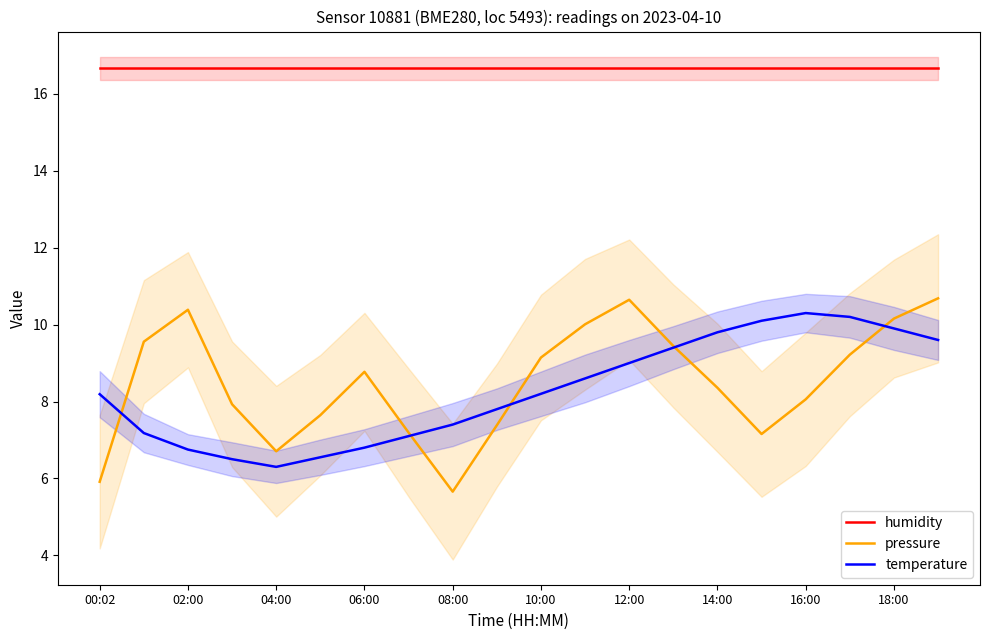

True or false: humidity and pressure intersect in this chart.

False